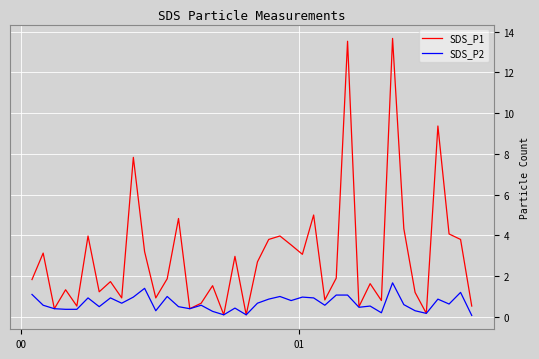

What is the maximum value for SDS_P1?

13.7